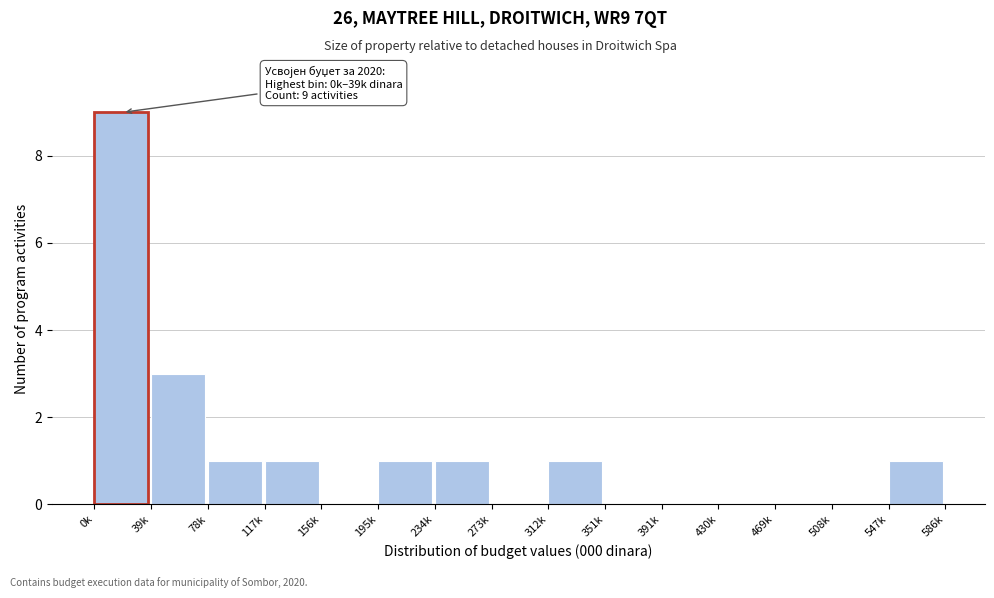

Reading left to right, transcribe all the data shown in this chart.

0k=9	39k=3	78k=1	117k=1	156k=0	195k=1	234k=1	273k=0	312k=1	351k=0	391k=0	430k=0	469k=0	508k=0	547k=1